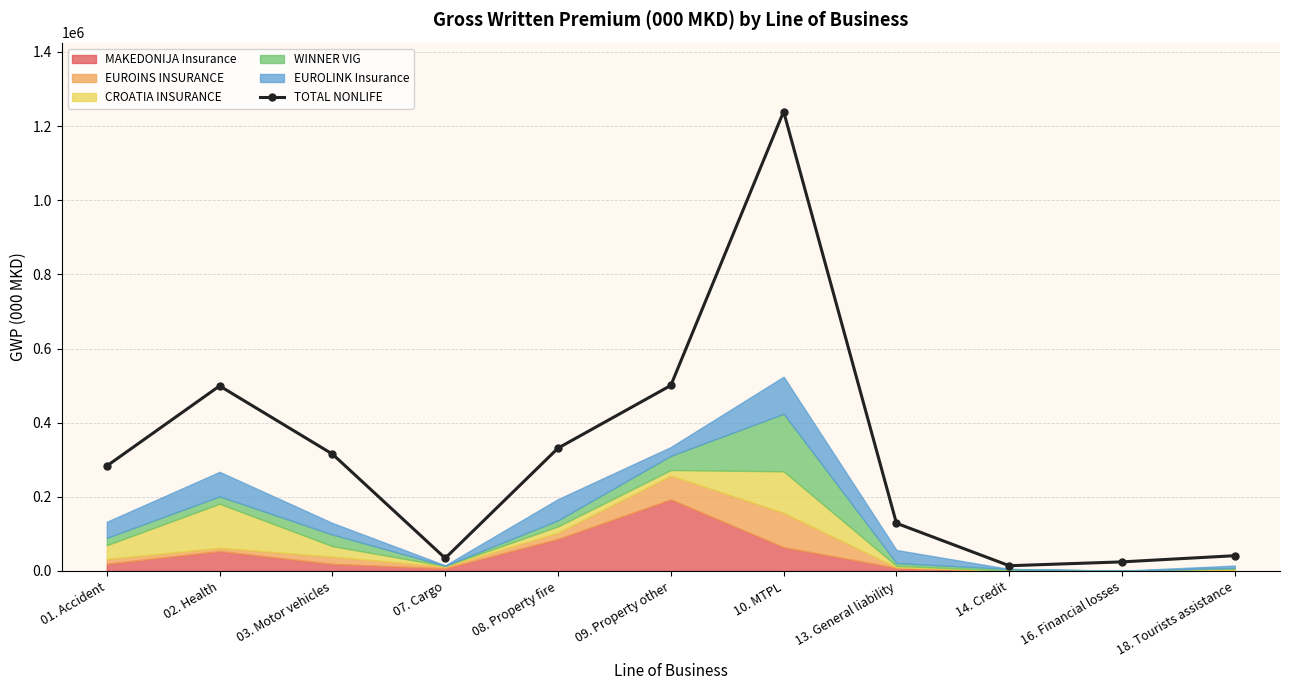

At which category does the data reach its first local peak?

02. Health